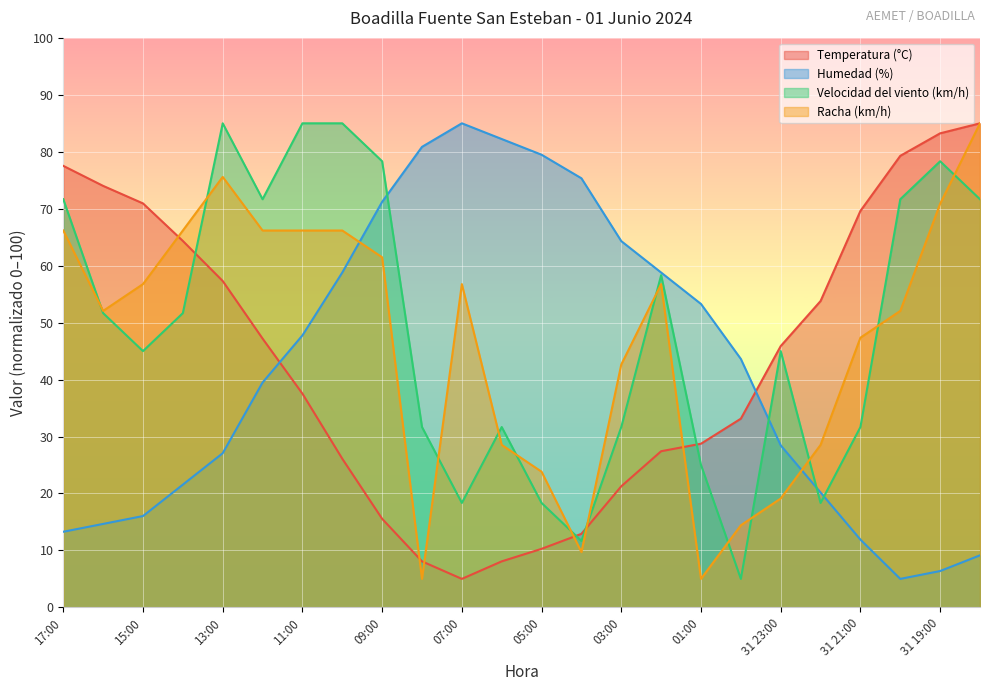

Count the number of data series in this chart.

4